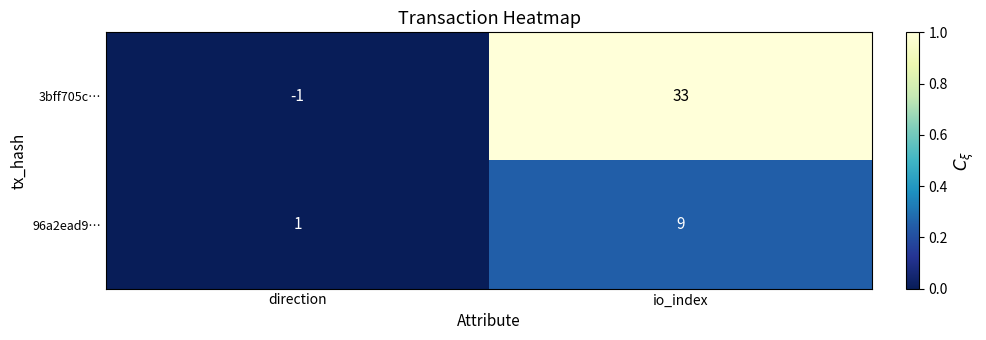

Which series changed the most between direction and io_index?

3bff705c…